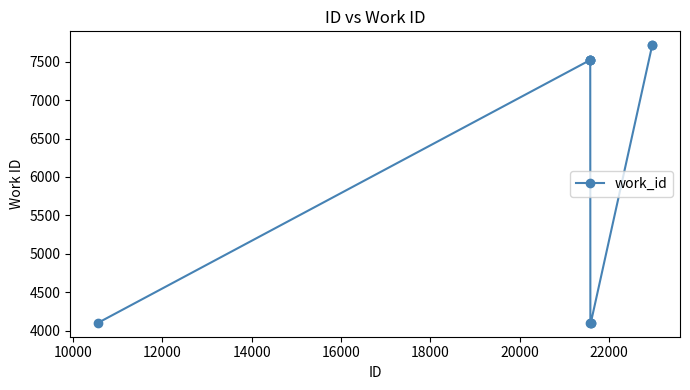

What is the value of the 3rd point from the left?

7520